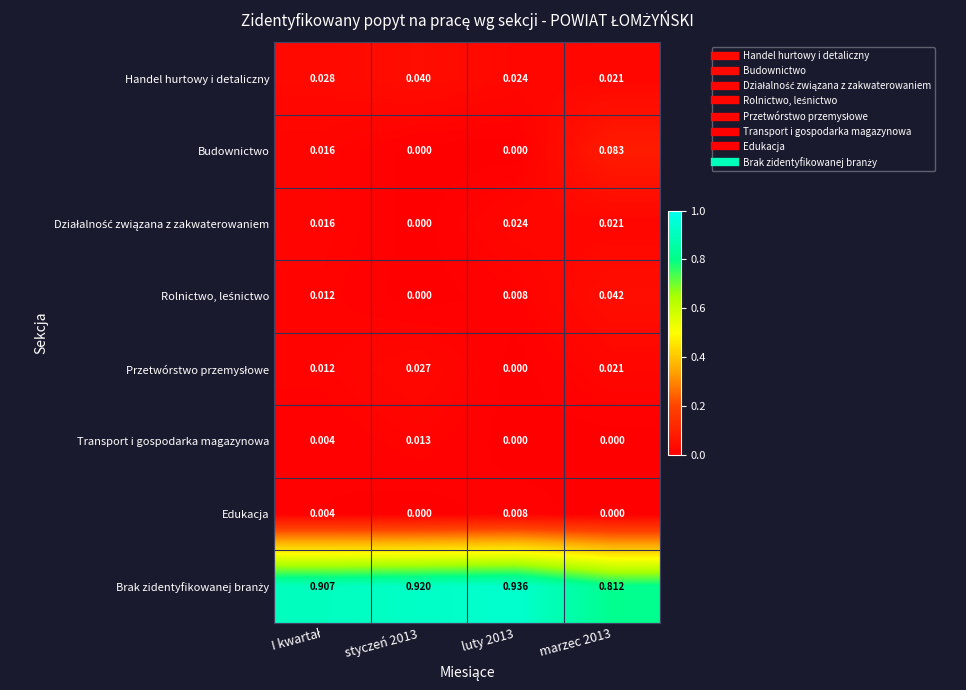

How many data points in Transport i gospodarka magazynowa are above 0?

2